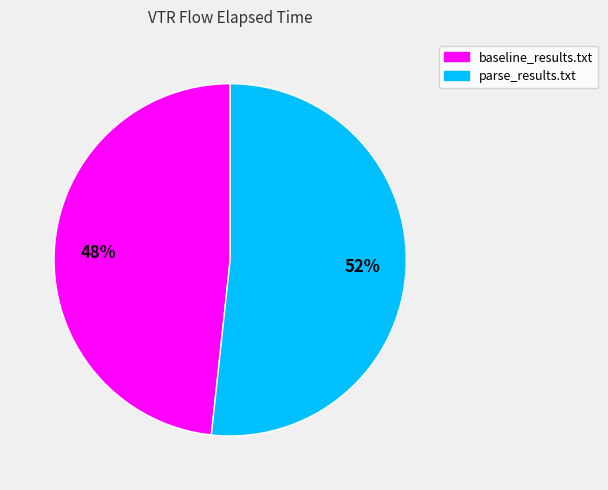

To the nearest percent, what portion does parse_results.txt represent?

52%